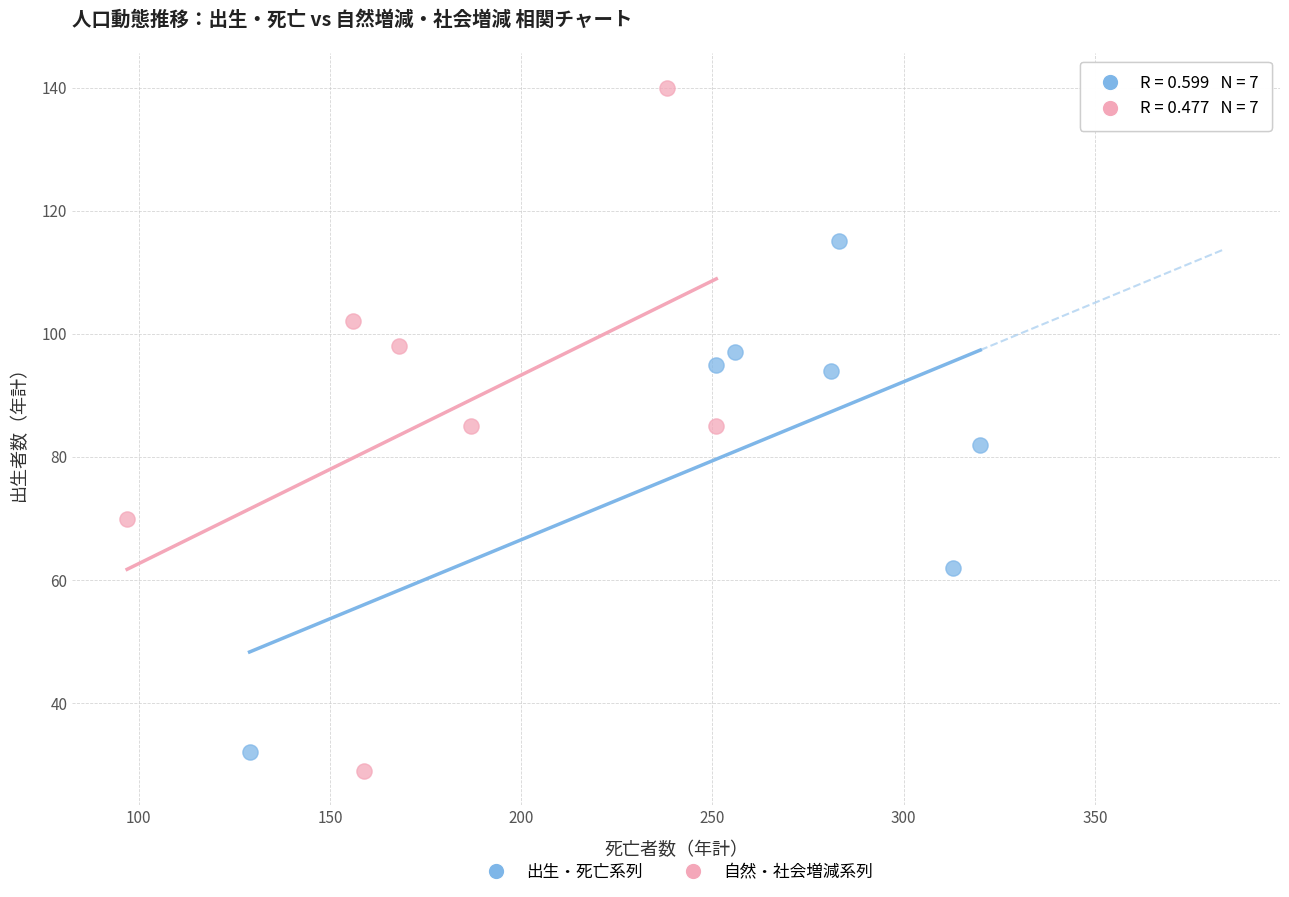

Which series has the largest Y range (max minus min)?

自然・社会増減系列